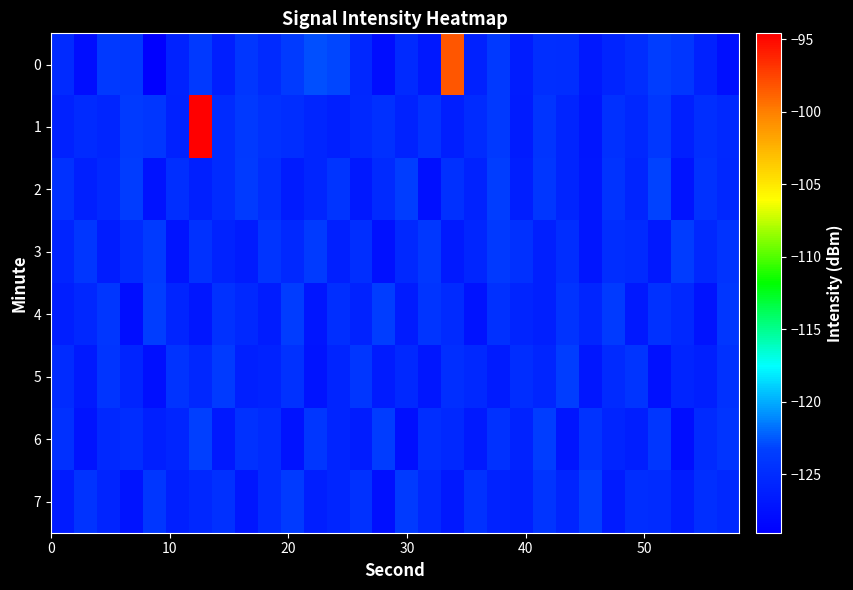

At how many categories does at least one series exceed -108?

2